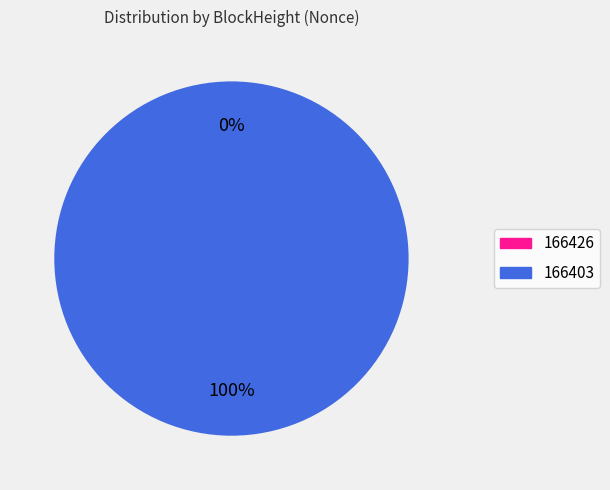

Is there any slice that represents more than half of the pie?

Yes